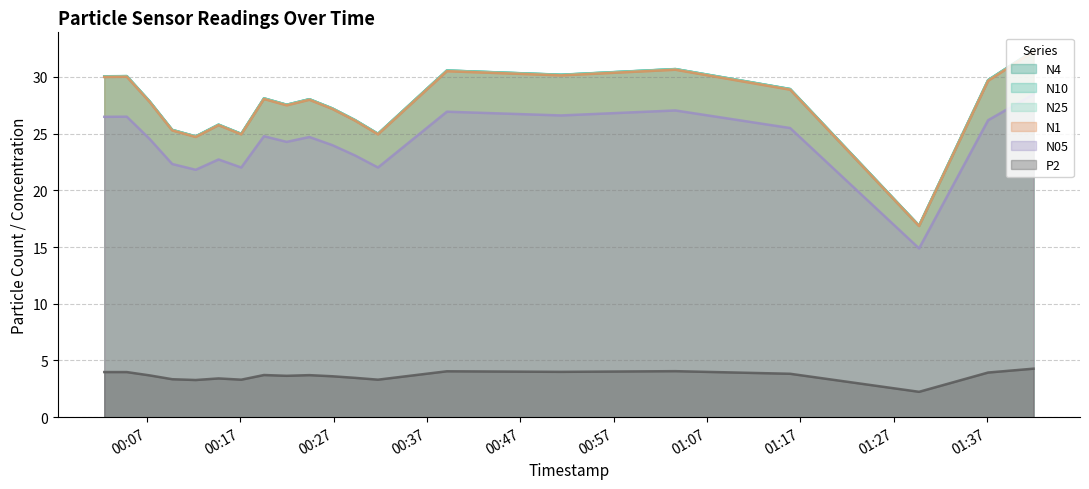

What is the lowest value of the N25 series?

16.9